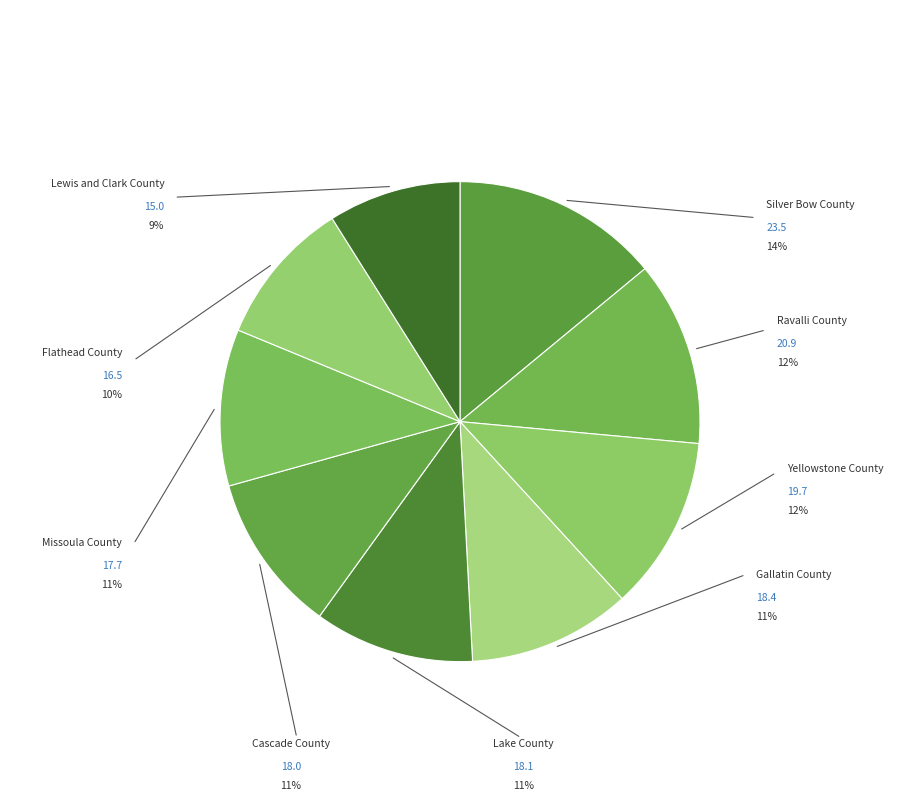

How many segments does this pie chart have?

9